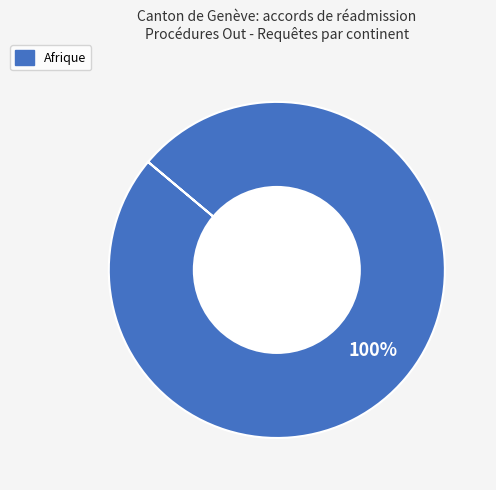

Does any single category account for the majority?

Yes